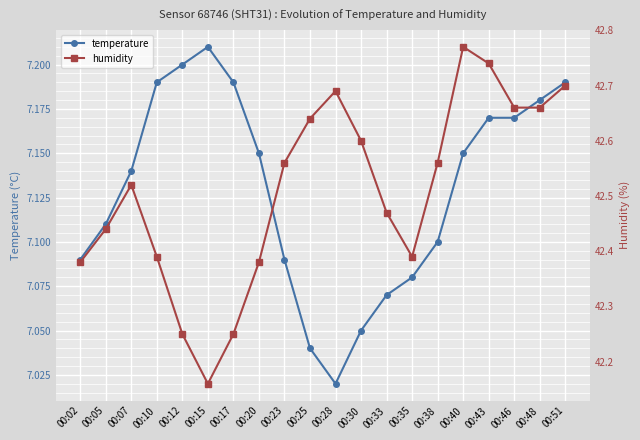

Which category has the highest value in the humidity series?

00:40